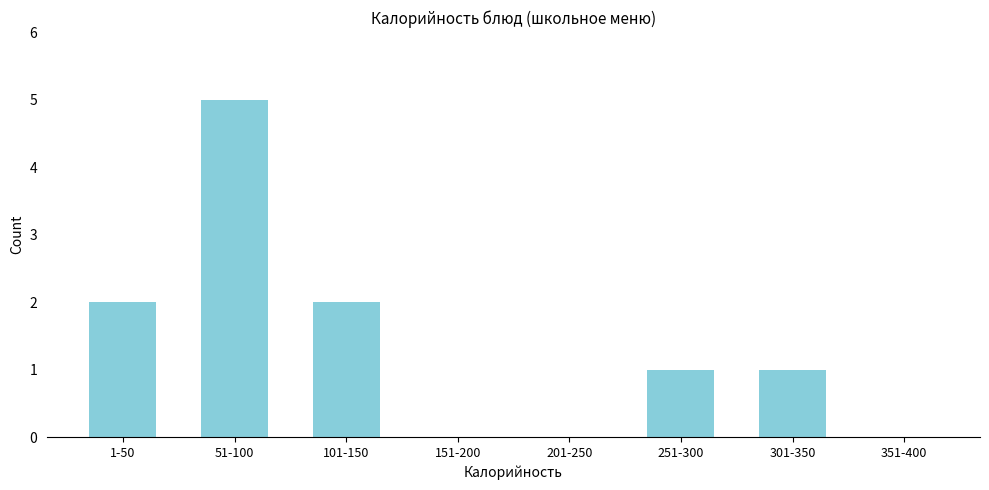

Reading left to right, extract all data points from this chart.

1-50=2	51-100=5	101-150=2	151-200=0	201-250=0	251-300=1	301-350=1	351-400=0